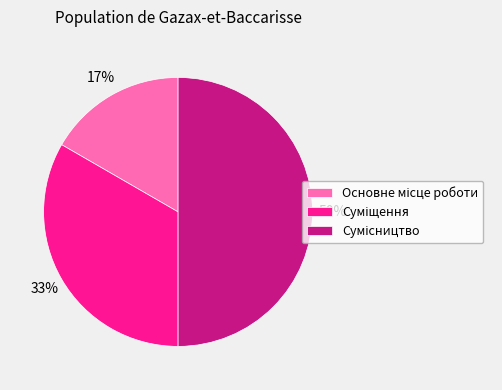

To the nearest percent, what is the average slice percentage?

33%